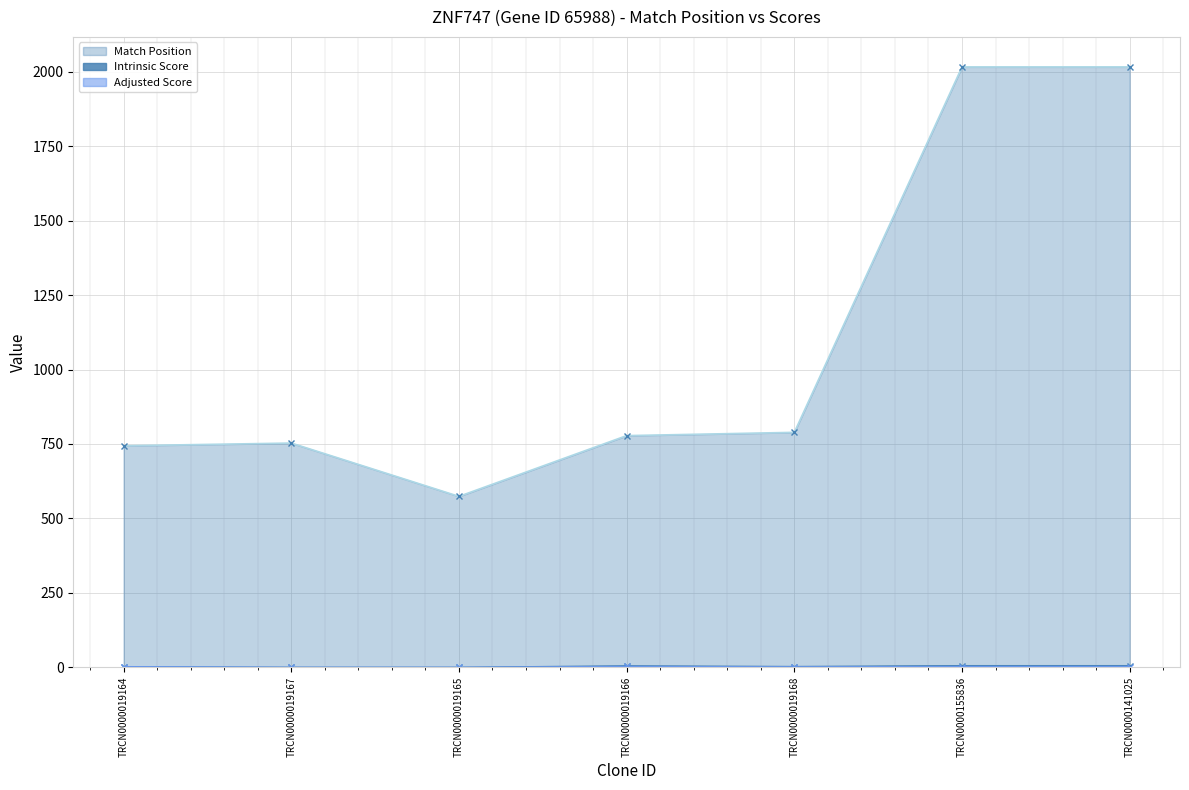

What is the label of the 4th point from the right?

TRCN0000019166